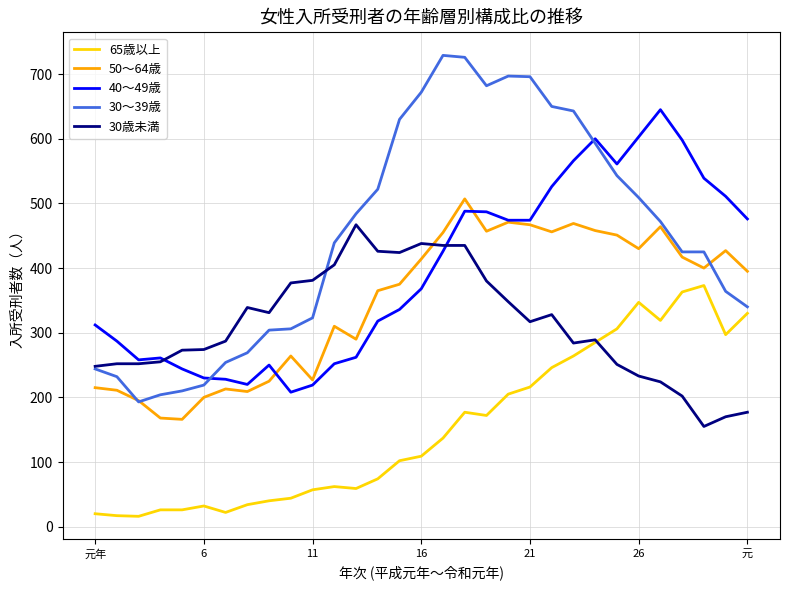

Rank the series by their maximum value, from highest to lowest.

30～39歳, 40～49歳, 50～64歳, 30歳未満, 65歳以上